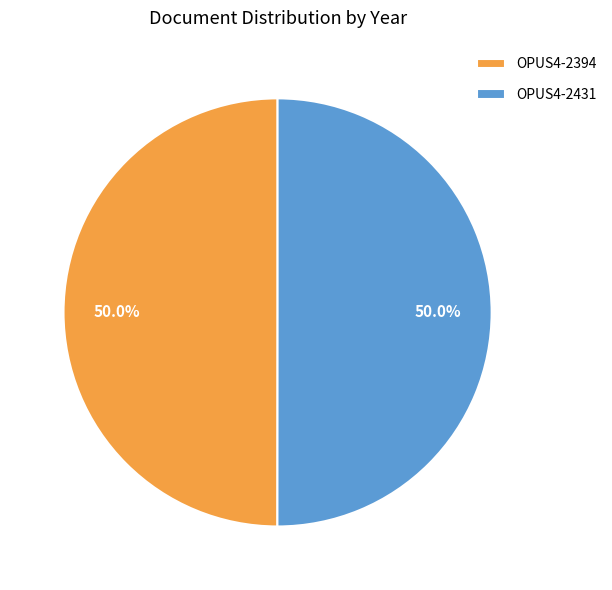

Is it true that OPUS4-2431 is 43% of the pie?

False